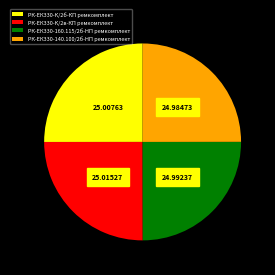

Approximately how many times larger is the value at РК-ЕК330-140.100/2б-HП ремкомплект compared to РК-ЕК330-К/2б-КП ремкомплект?

1.0